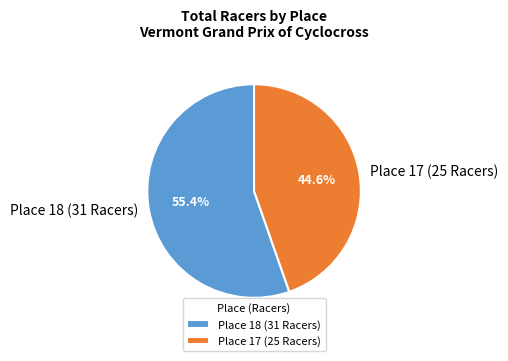

How much of the chart is everything except Place 18 (31 Racers)?

44.6%